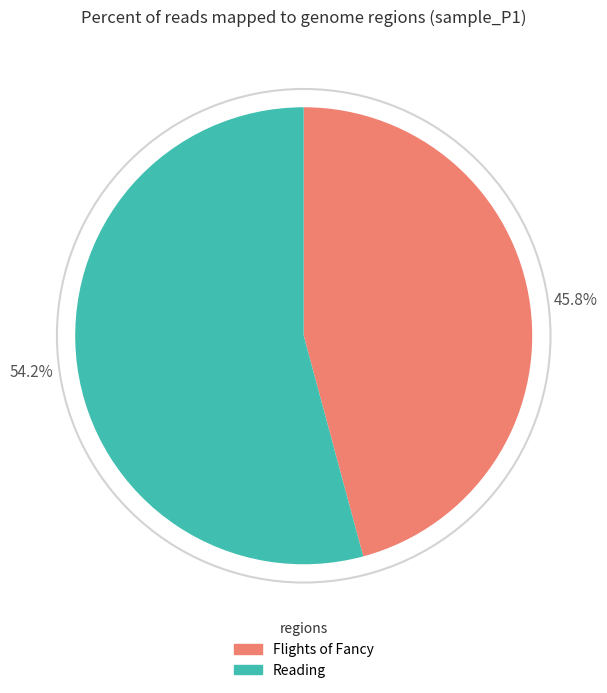

What is the smallest slice in the pie chart?

Flights of Fancy